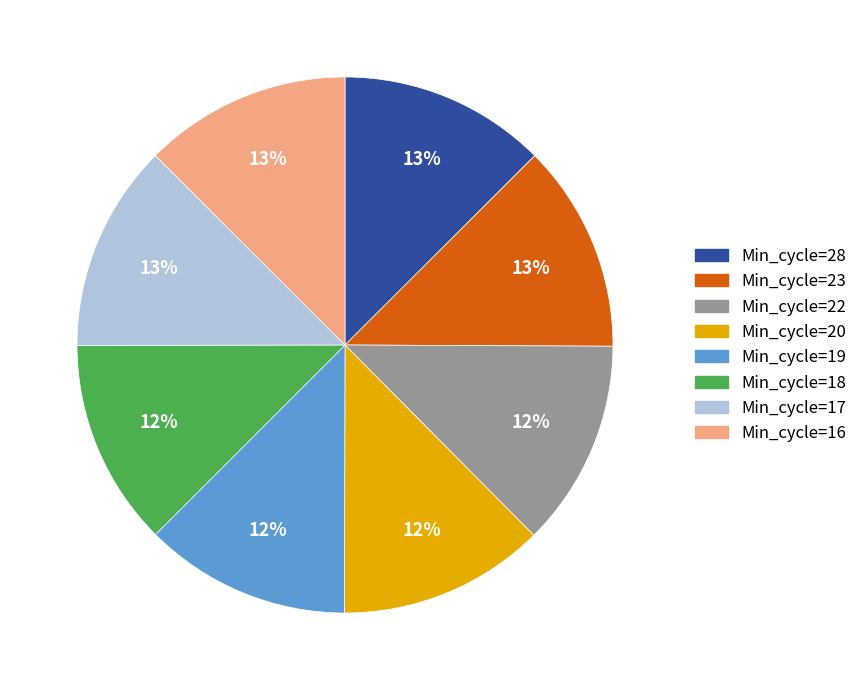

To the nearest percent, what portion does Min_cycle=18 represent?

12%